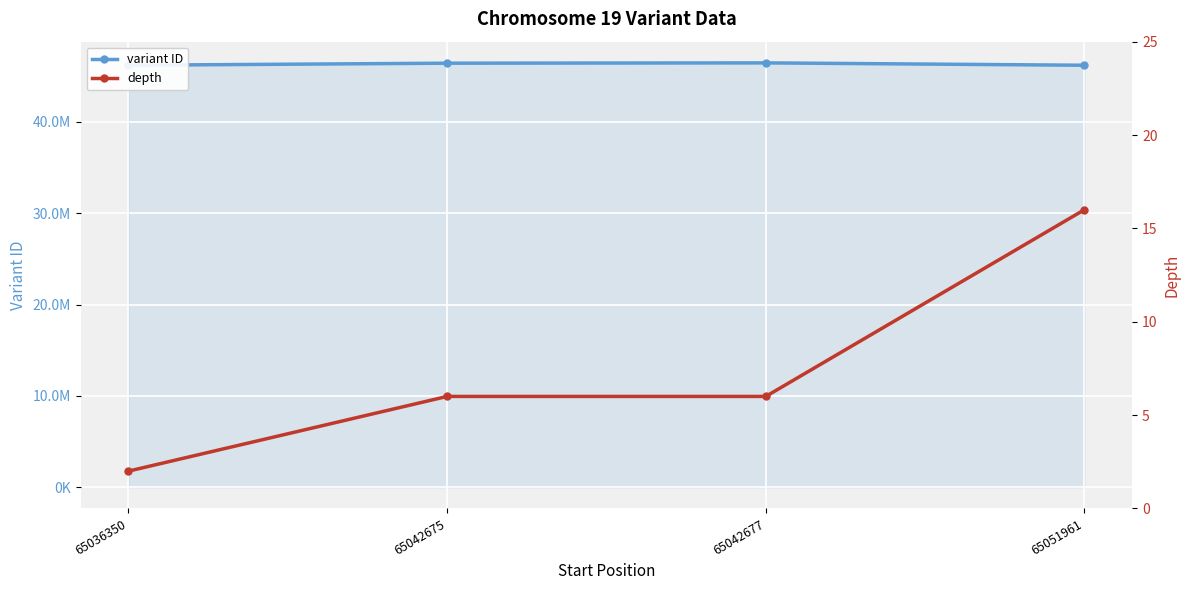

True or false: depth and variant ID intersect in this chart.

False